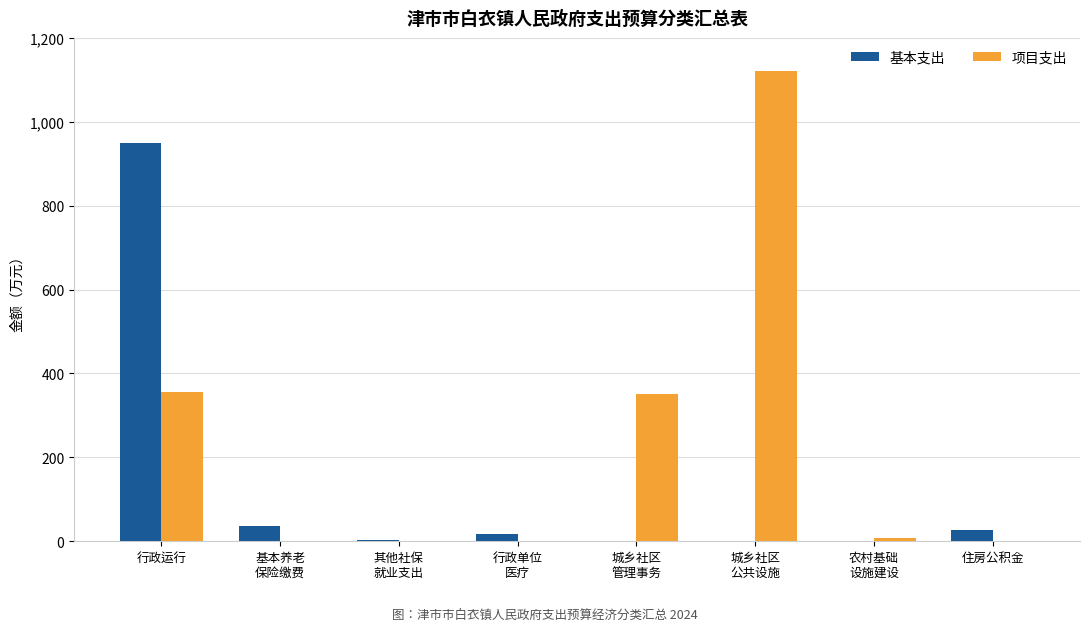

True or false: 基本支出 has a value of 1.9 at 其他社保
就业支出.

True